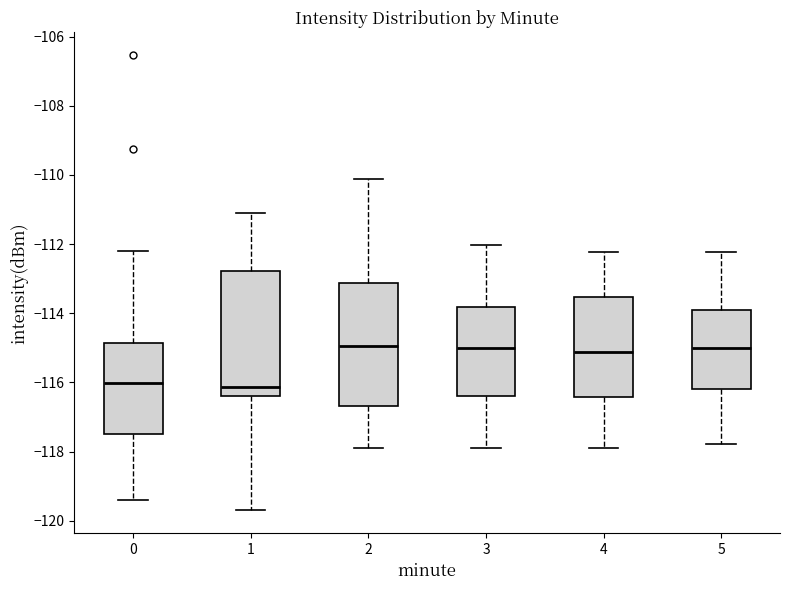

Reading left to right, read every box against the y-axis: the position of its median line, the range the box covers, and the ends of its whiskers. The values are not printed on the chart, so give them approximately, as read against the axis.

0: median -116.0, box -117.4 to -114.8, whiskers -119.4 to -112.2
1: median -116.2, box -116.4 to -112.8, whiskers -119.6 to -111.2
2: median -115.0, box -116.6 to -113.2, whiskers -118.0 to -110.2
3: median -115.0, box -116.4 to -113.8, whiskers -118.0 to -112.0
4: median -115.2, box -116.4 to -113.6, whiskers -117.8 to -112.2
5: median -115.0, box -116.2 to -114.0, whiskers -117.8 to -112.2